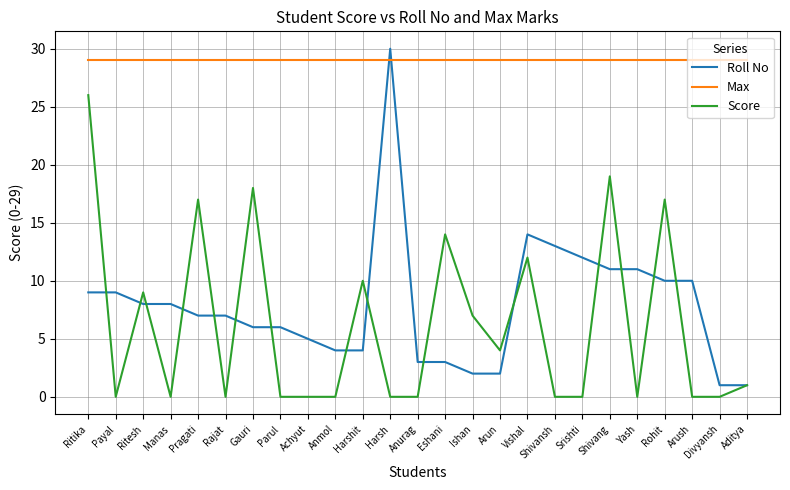

Reading right to left, extract all data points from this chart.

Roll No: 1	1	10	10	11	11	12	13	14	2	2	3	3	30	4	4	5	6	6	7	7	8	8	9	9
Max: 29	29	29	29	29	29	29	29	29	29	29	29	29	29	29	29	29	29	29	29	29	29	29	29	29
Score: 1	0	0	17	0	19	0	0	12	4	7	14	0	0	10	0	0	0	18	0	17	0	9	0	26